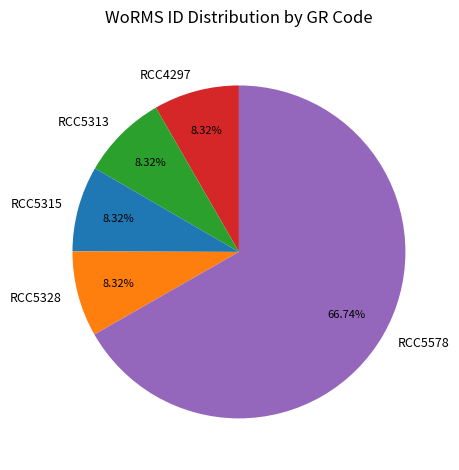

To the nearest percent, what percentage of the pie is RCC4297?

8%